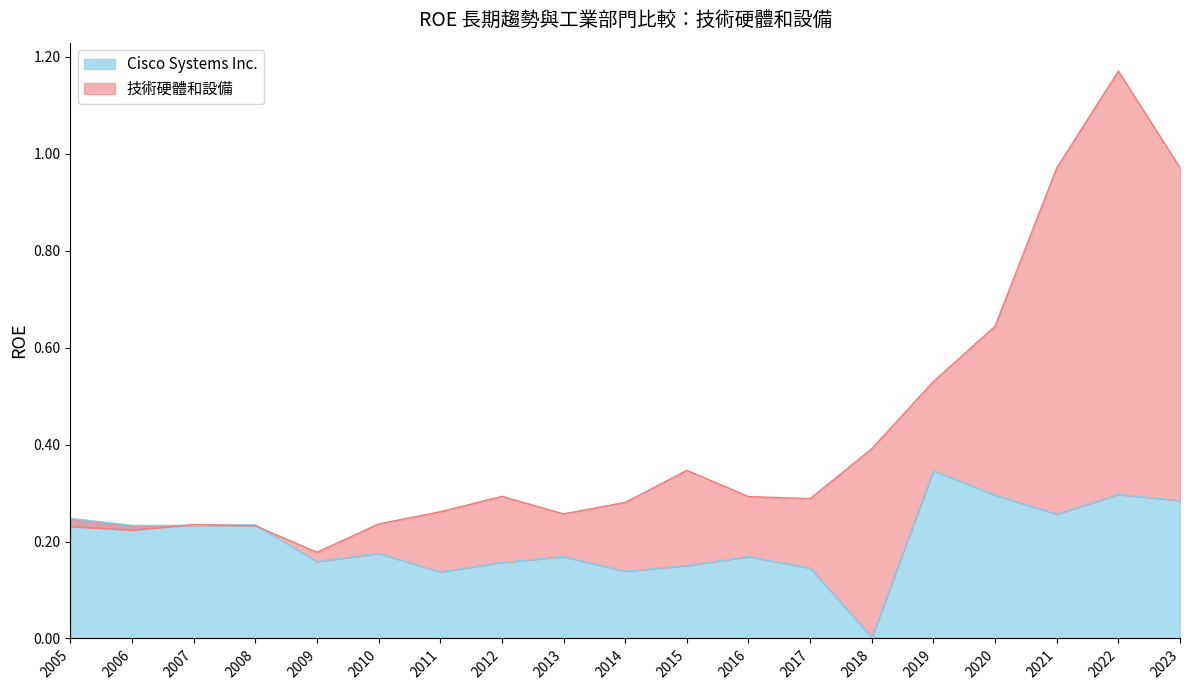

True or false: Cisco Systems Inc. has a value of 0.6 at 2019.

False